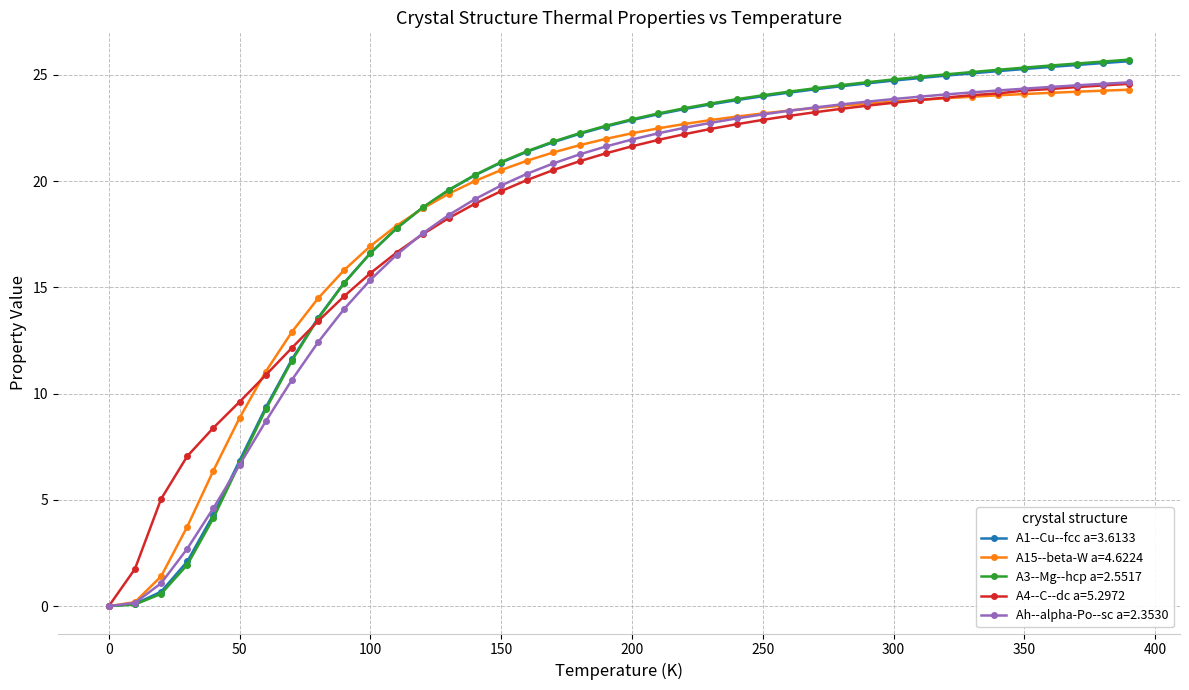

What is the average value of the A4--C--dc a=5.2972 series?

18.5